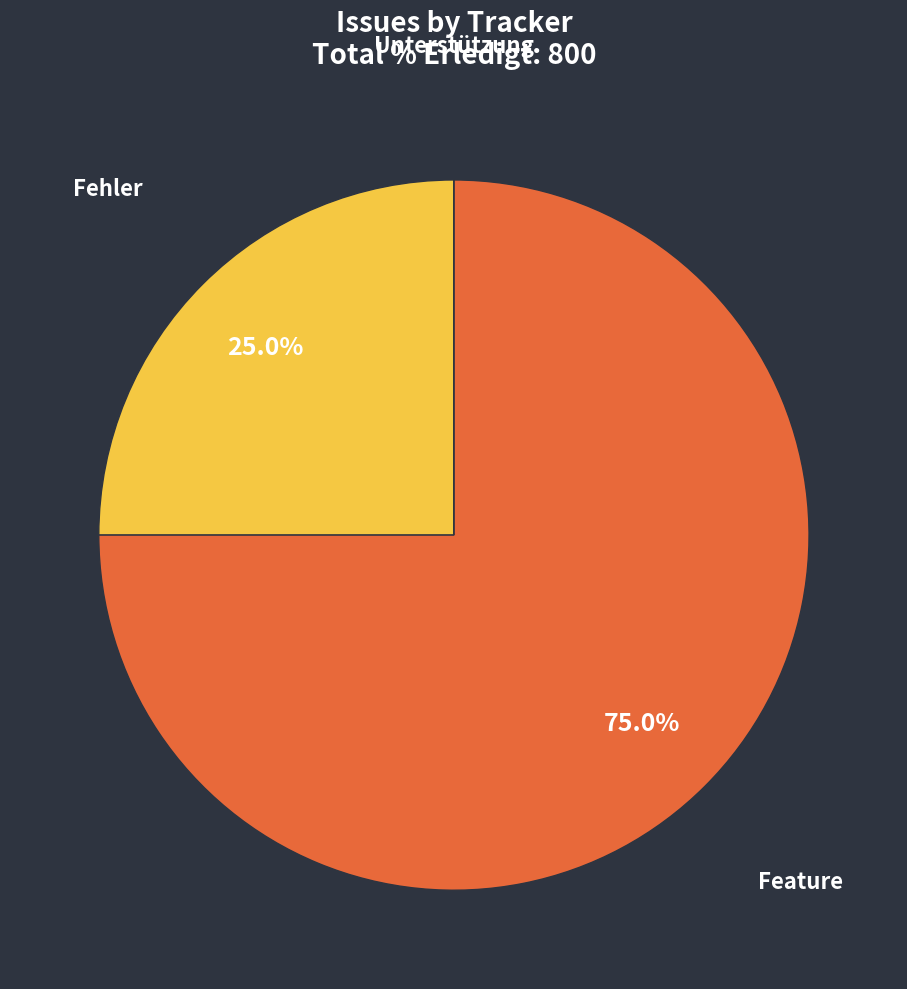

Which category accounts for the majority?

Feature